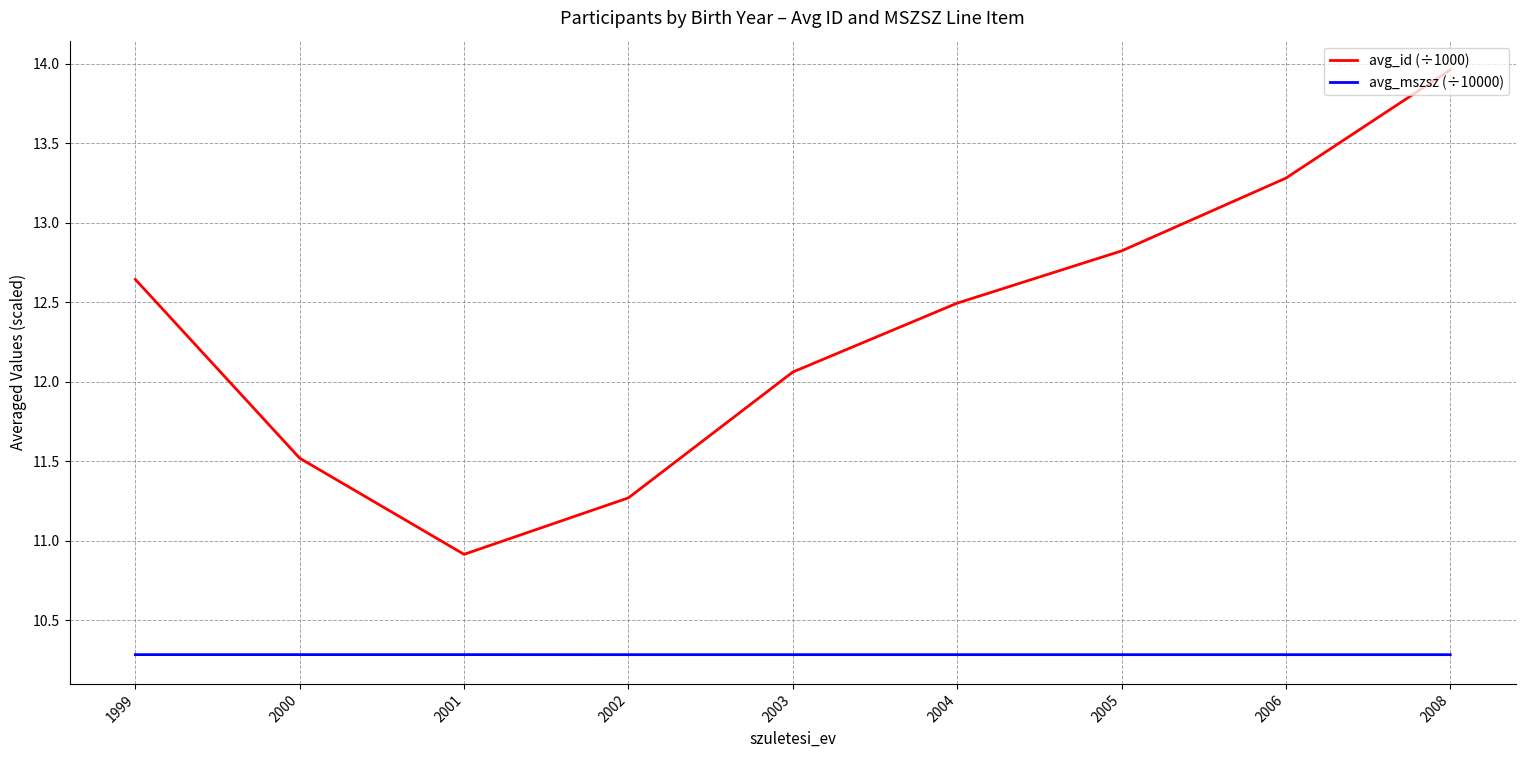

What is the sum of all avg_id (÷1000) values?

111.0